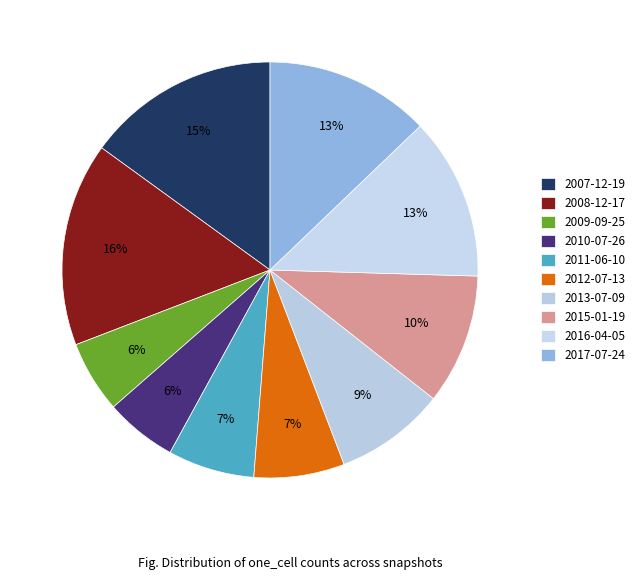

Count the number of slices in the pie.

10